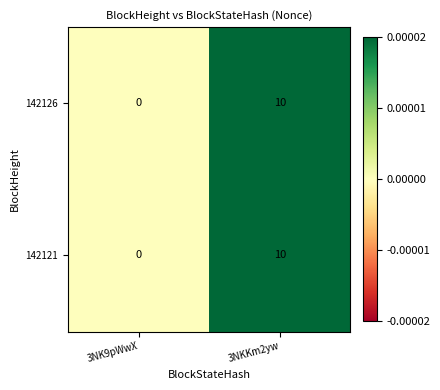

Count the number of categories in the chart.

2